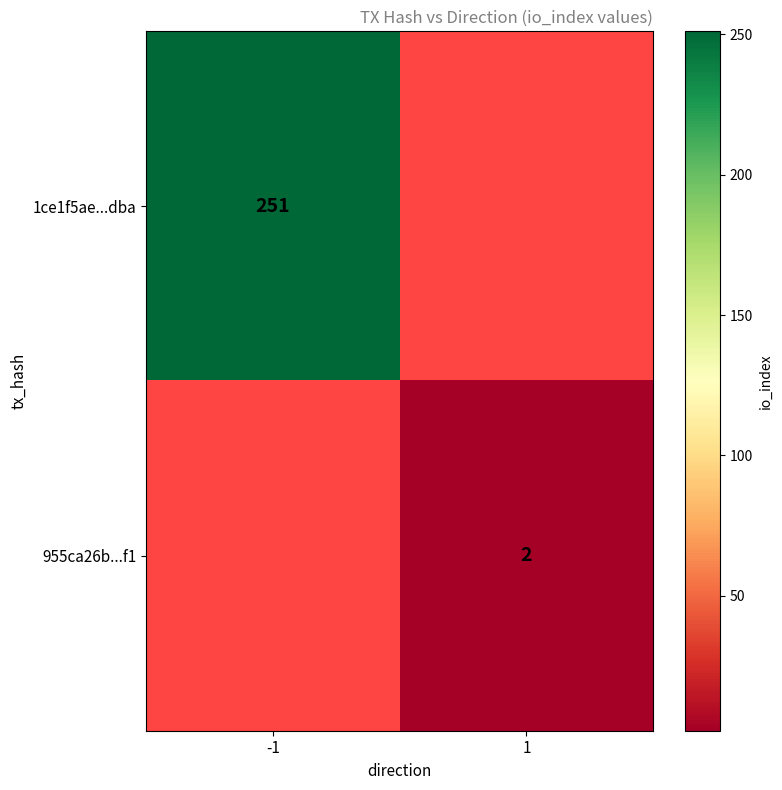

True or false: 955ca26b...f1 has a value of 3 at 1.

False